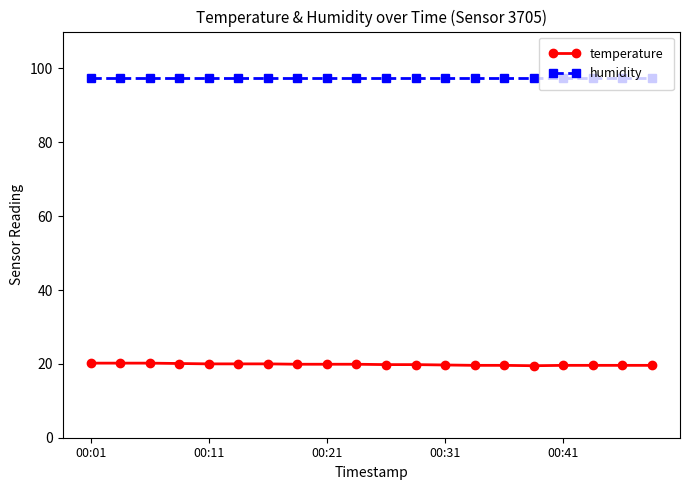

What is the sum of all temperature values?

396.8